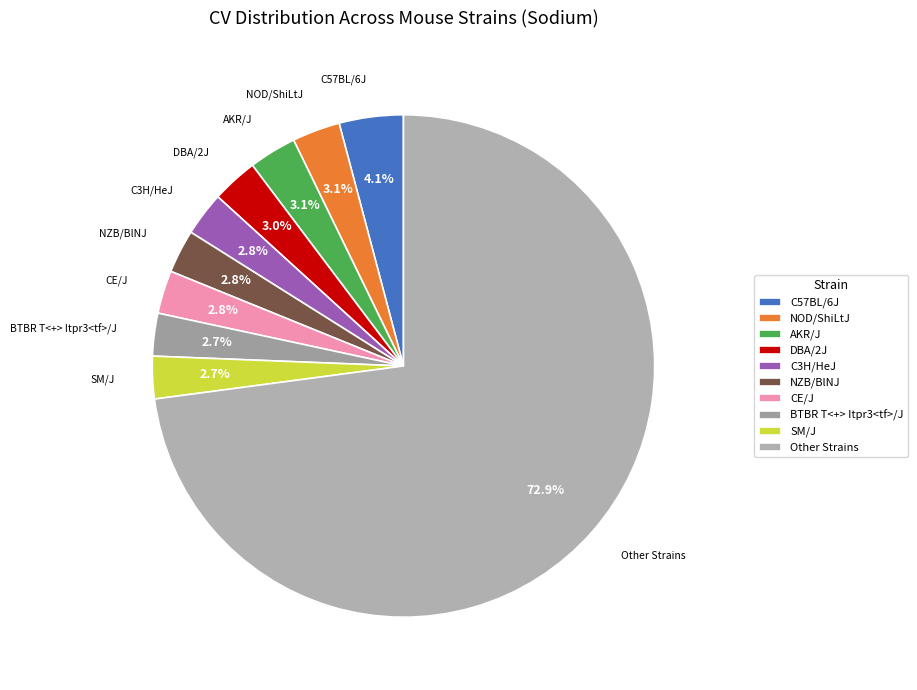

Between Other Strains and DBA/2J, which is larger?

Other Strains